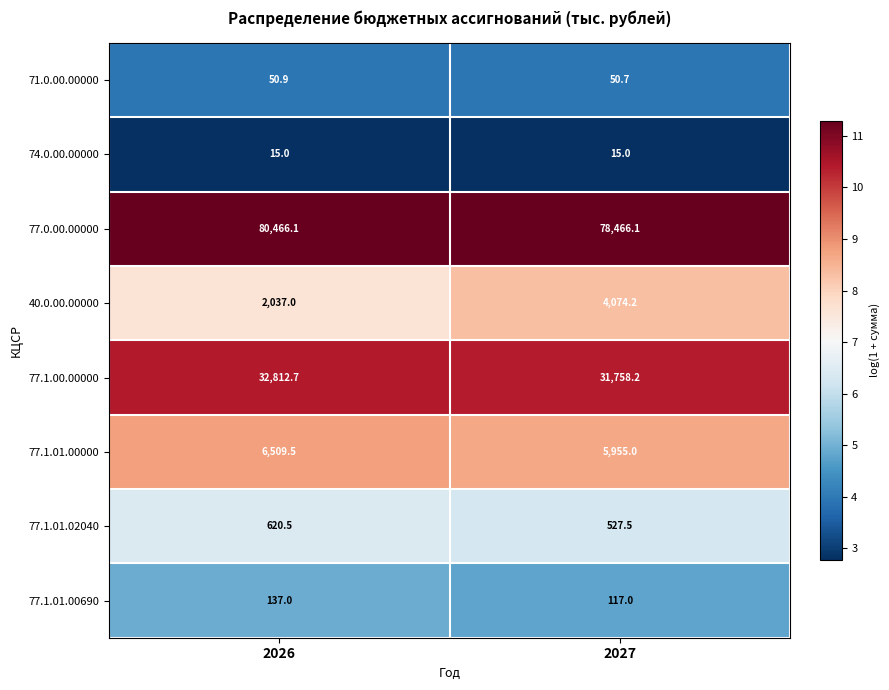

Rank the series at 2026 from lowest to highest value.

74.0.00.00000, 71.0.00.00000, 77.1.01.00690, 77.1.01.02040, 40.0.00.00000, 77.1.01.00000, 77.1.00.00000, 77.0.00.00000